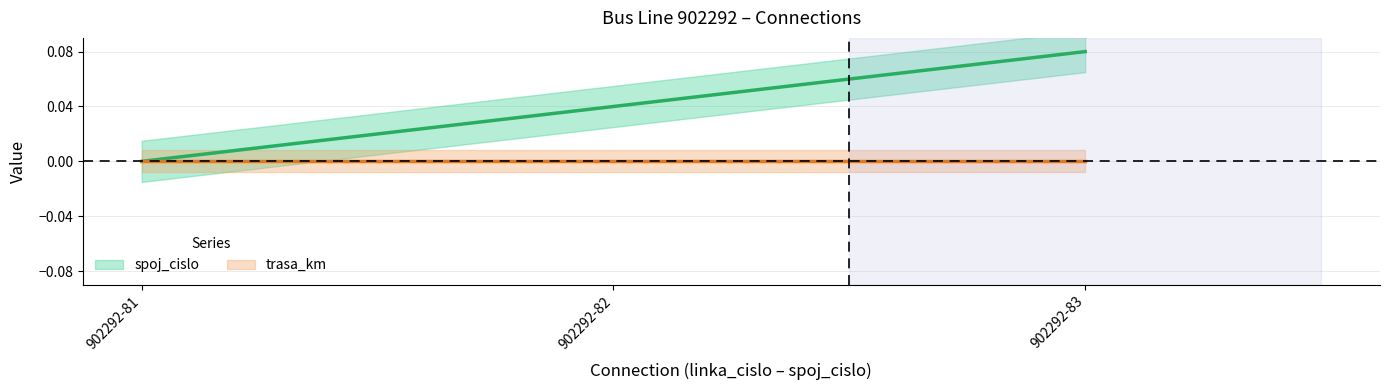

Does the chart have visible grid lines?

Yes